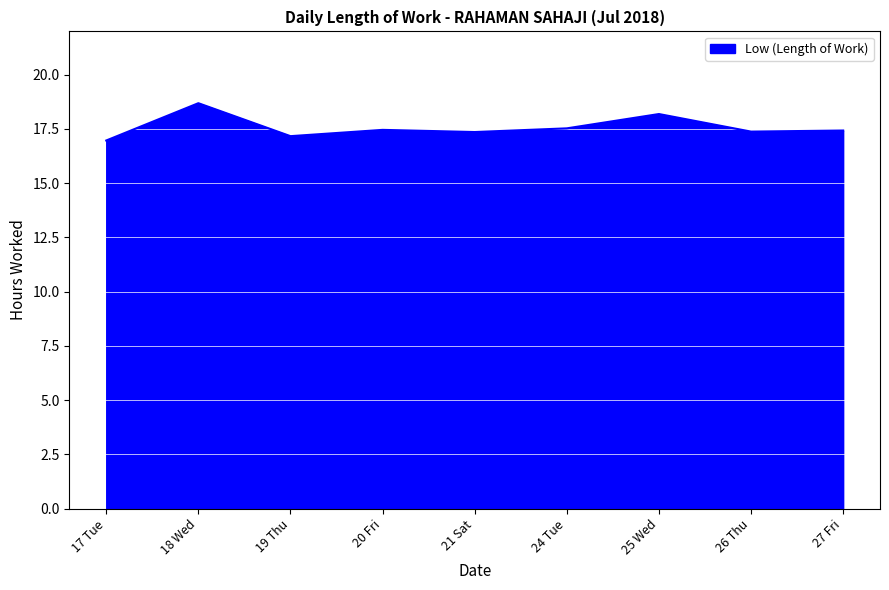

Read the value at 17 Tue.

17.0